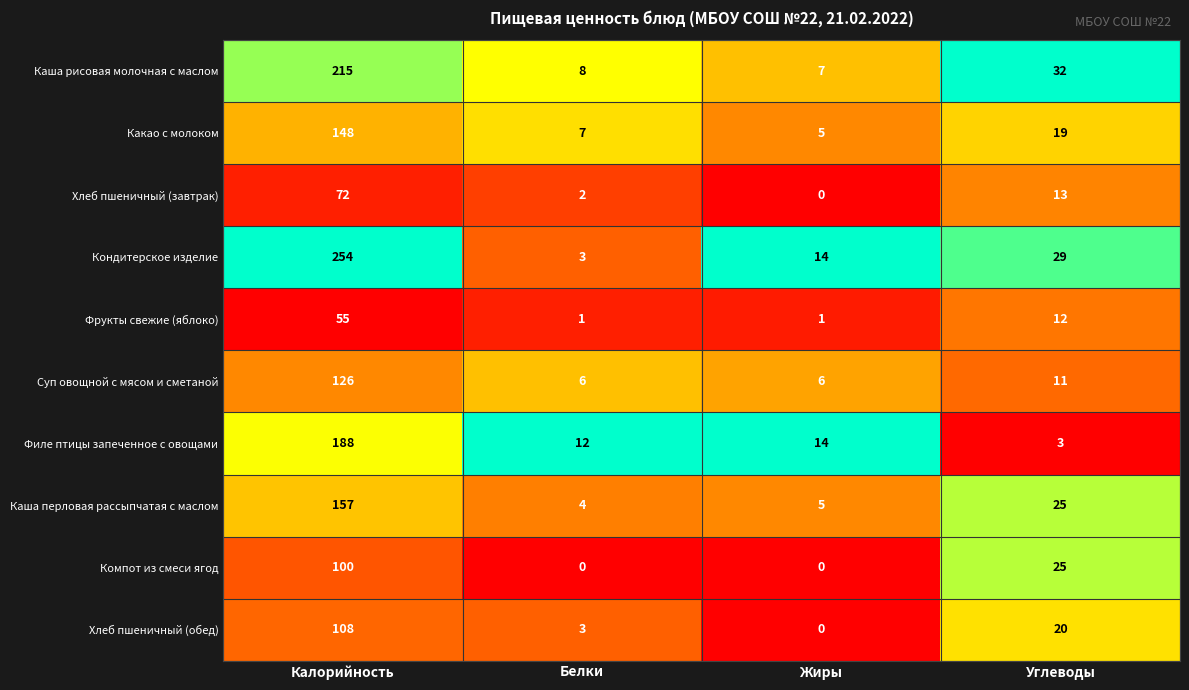

At which label is Суп овощной с мясом и сметаной closest to 66?

Углеводы